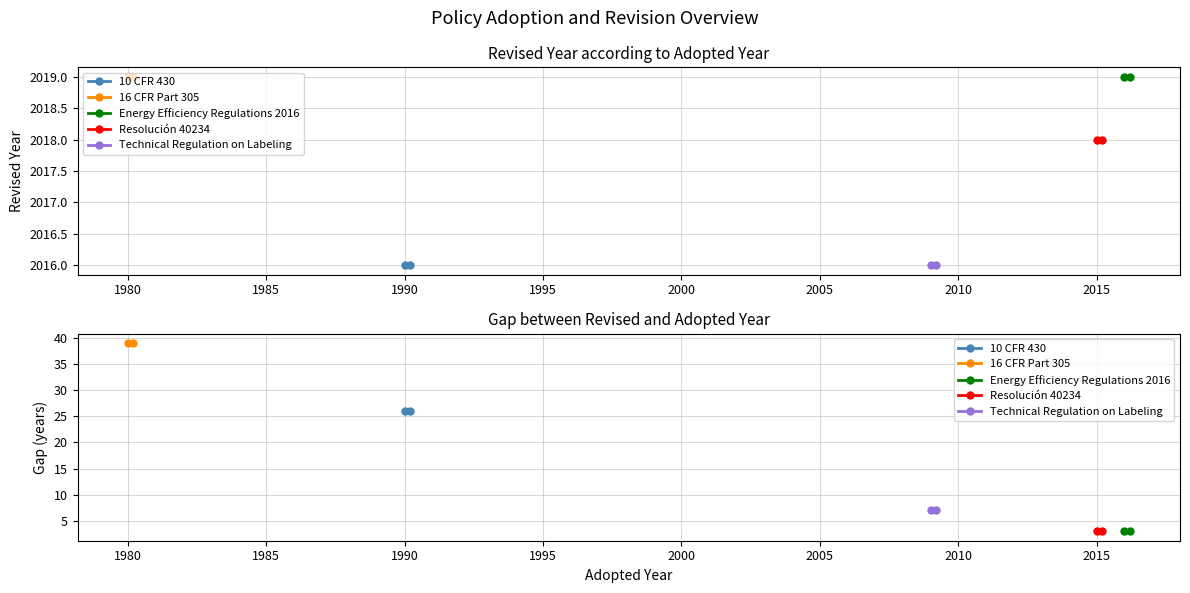

The Technical Regulation on Labeling series shows 9 at 1980. True or false?

False